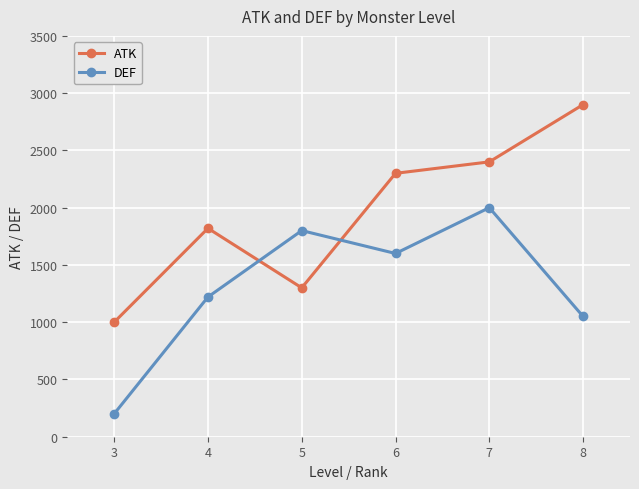

What is the difference between the ATK values at 3 and 5?

300